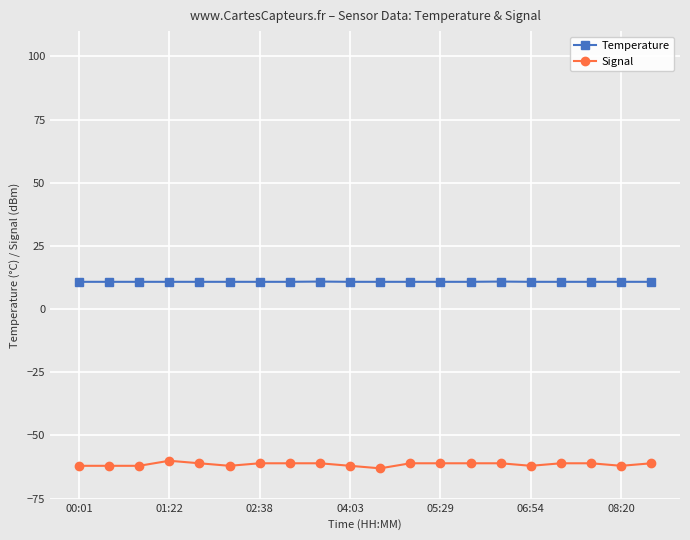

True or false: Temperature has more than 0 points higher than both neighbors.

True